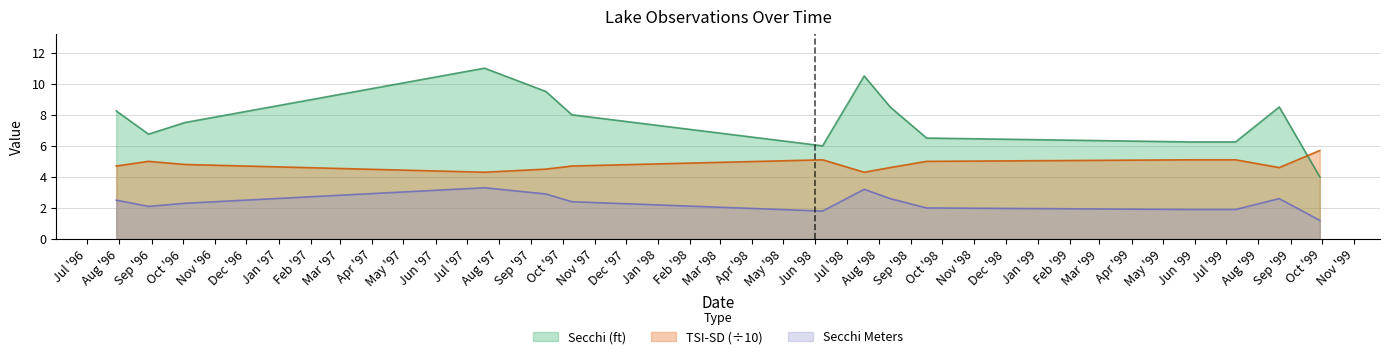

What is the difference between the Secchi values at 08/12/1998 and 07/10/1999?

2.2